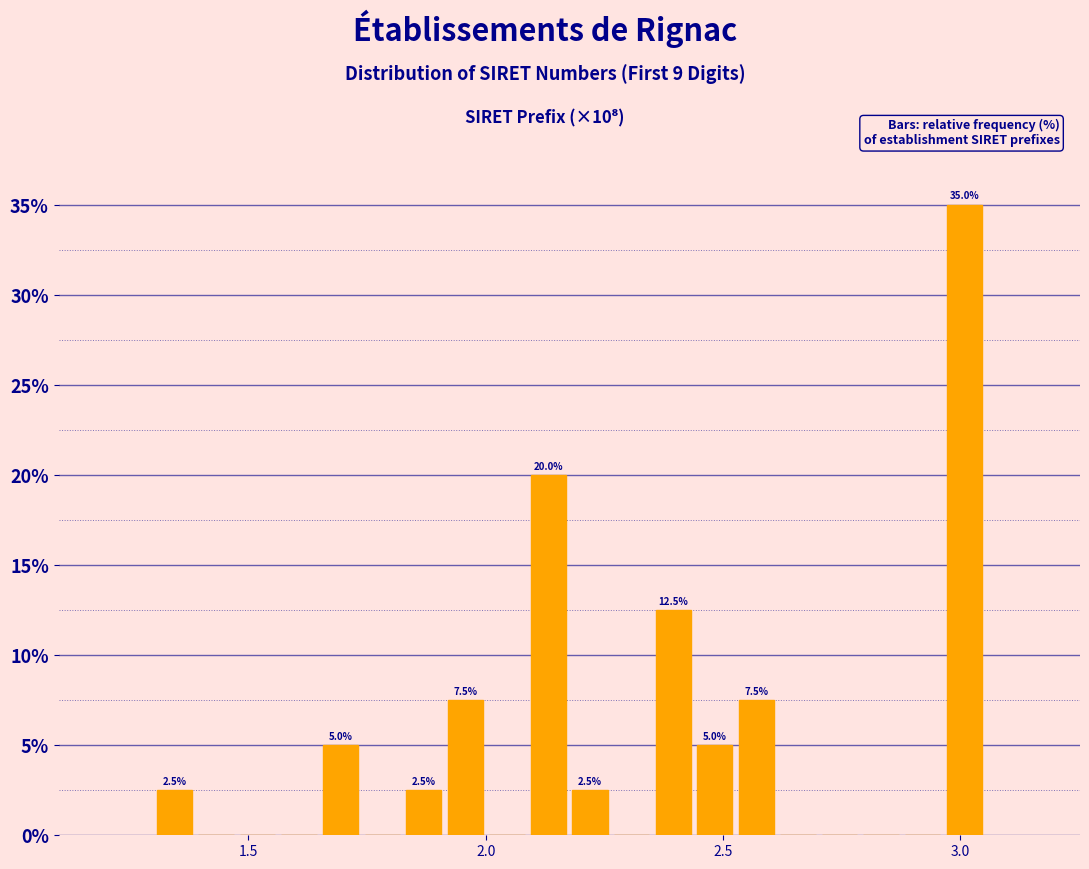

Around what value on the x-axis is the tallest bar? Give the approximate position of its centre, as read against the axis.

3.00